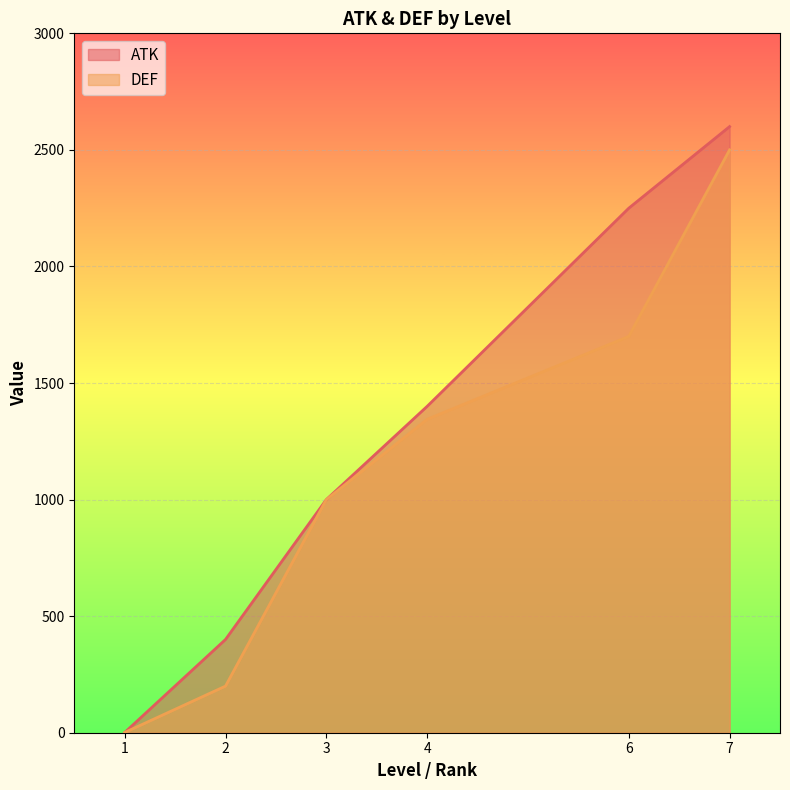

Which series has the widest spread of values?

ATK